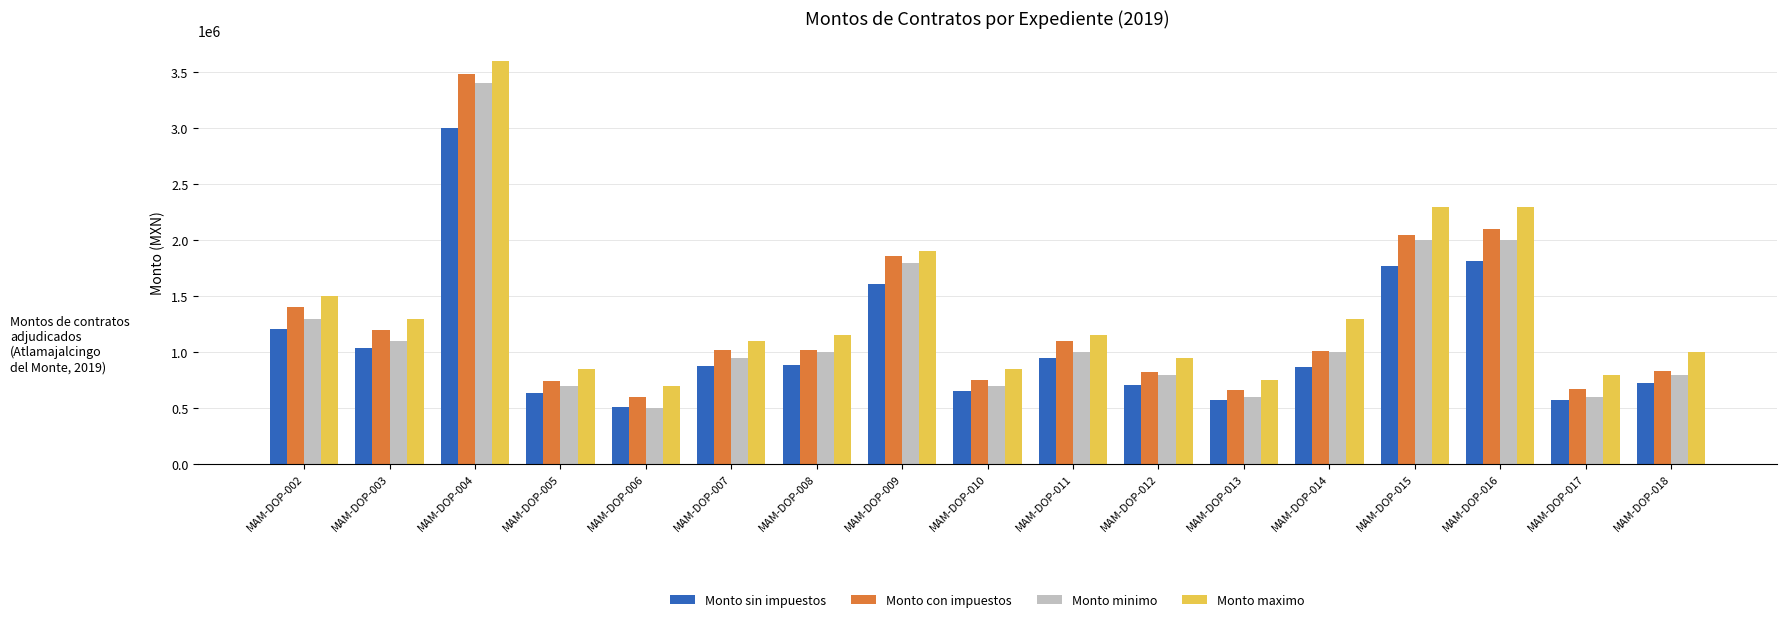

What is the sum of all Monto sin impuestos values?

18386896.7